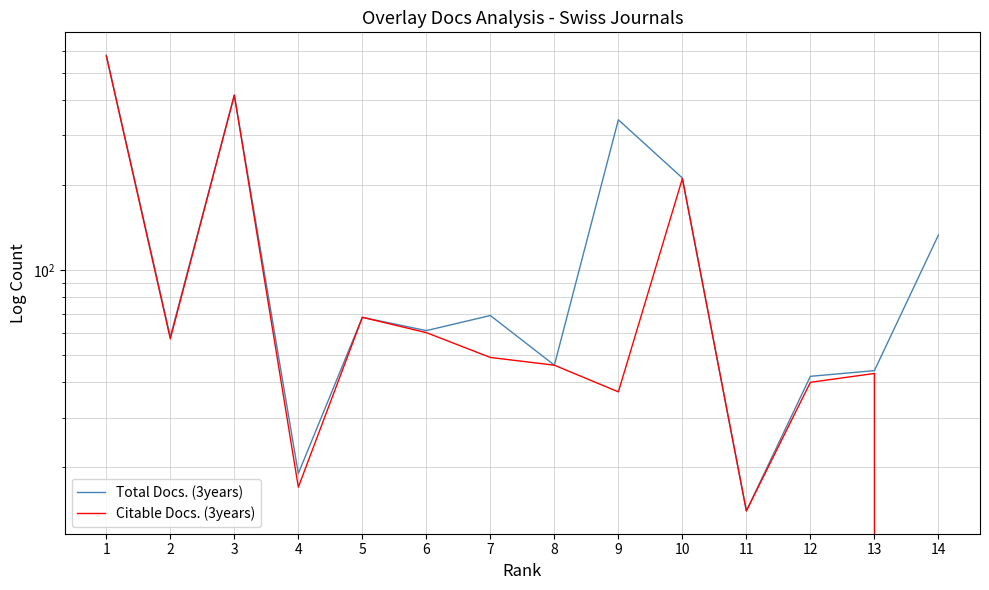

What is the value of the Total Docs. (3years) point at the 3rd from the left?

417